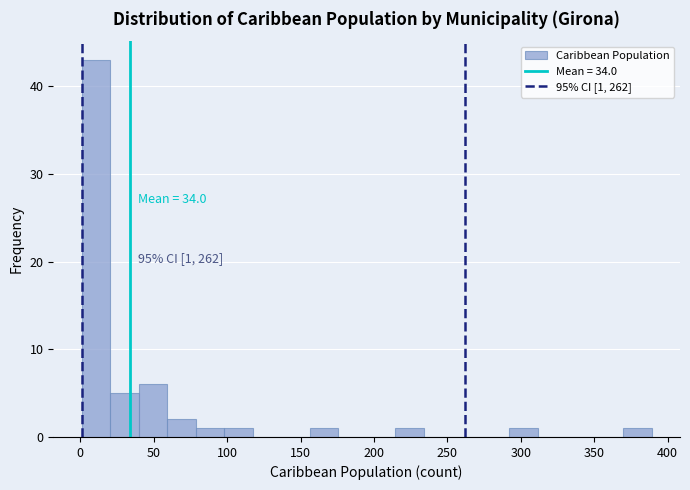

Around what value on the x-axis is the tallest bar? Give the approximate position of its centre, as read against the axis.

10